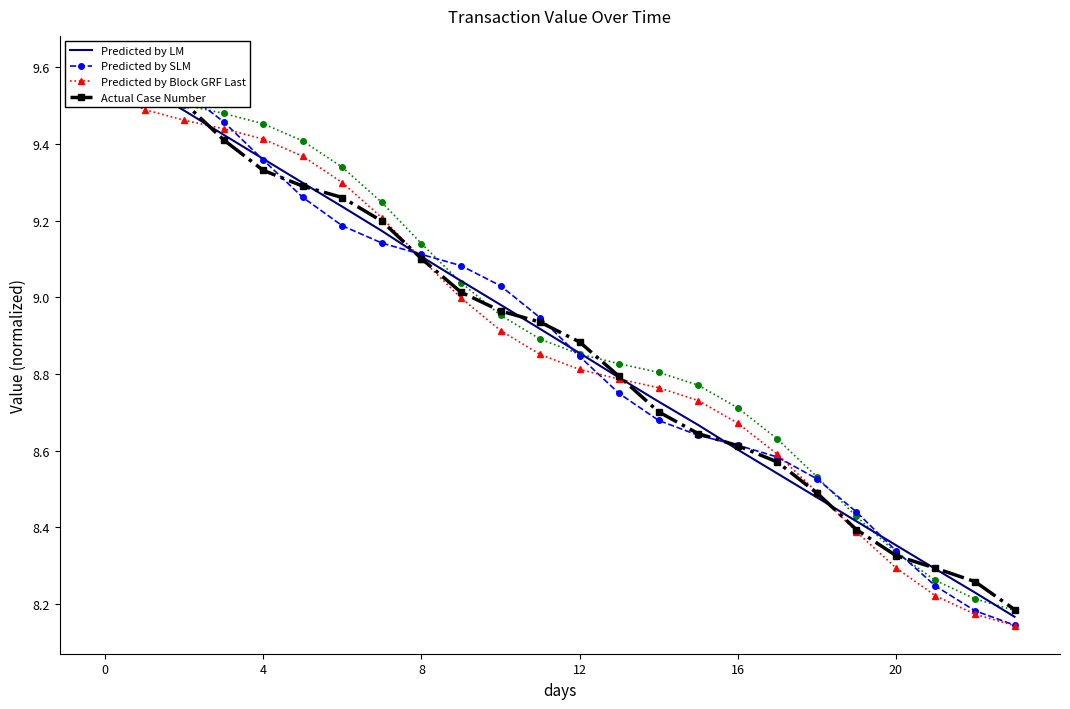

The Predicted by SLM series shows 9.6 at 0. True or false?

True